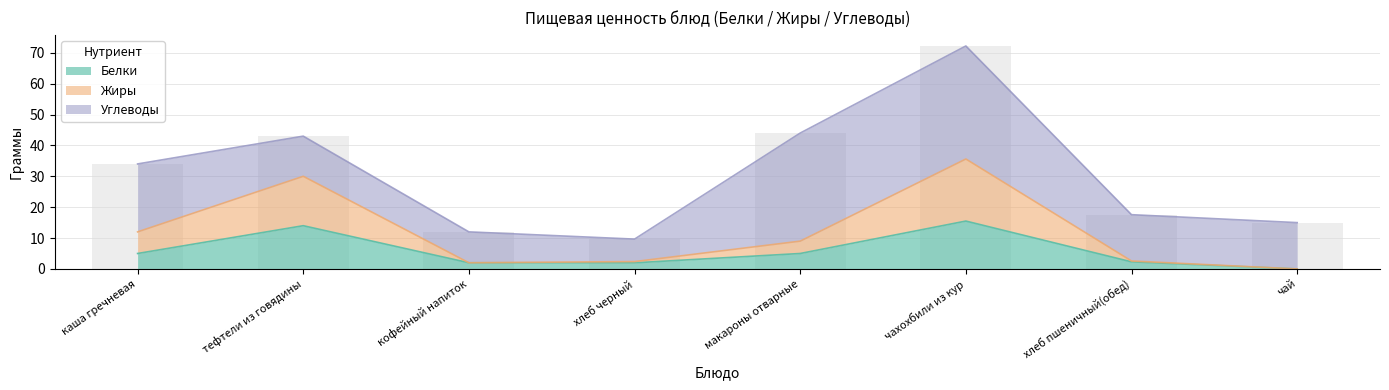

True or false: Белки has a value of 5.0 at каша гречневая.

True